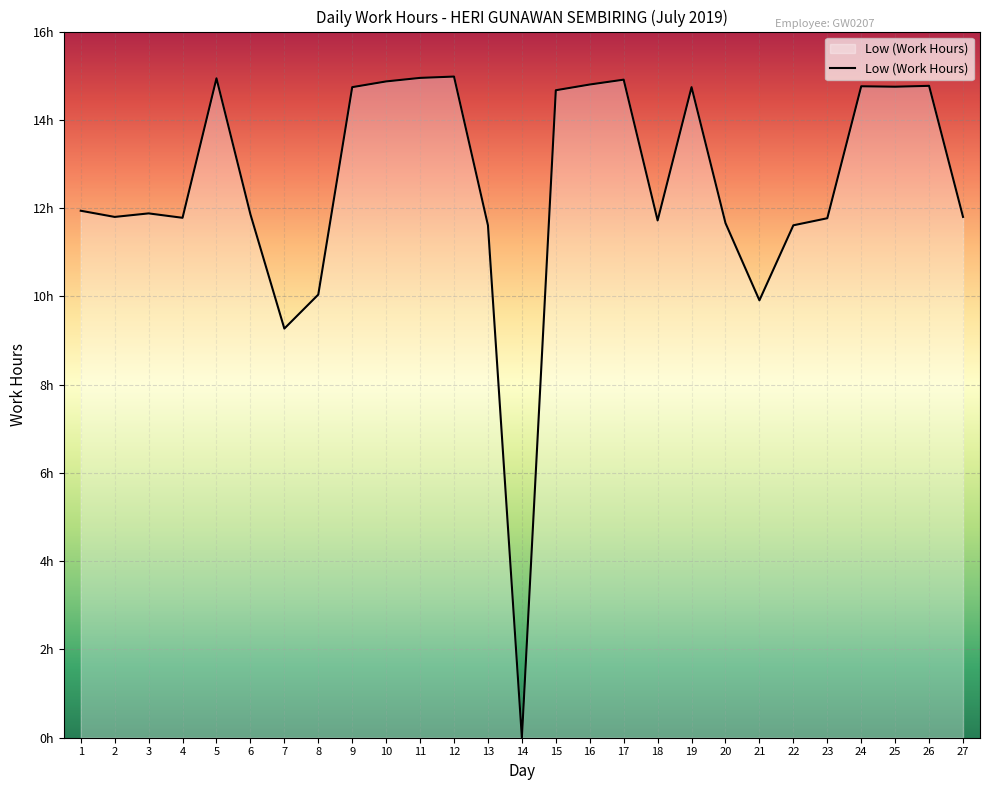

Does the chart have visible grid lines?

Yes